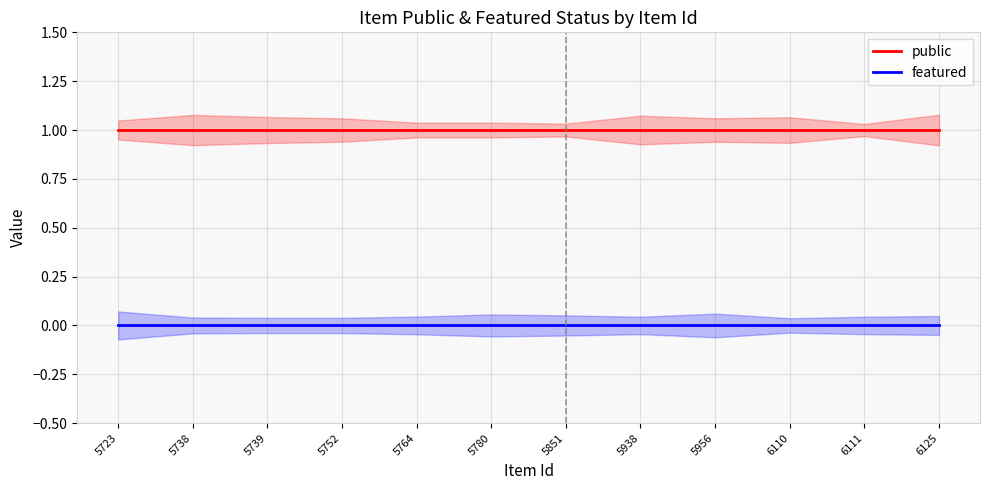

Count the number of categories in the chart.

12